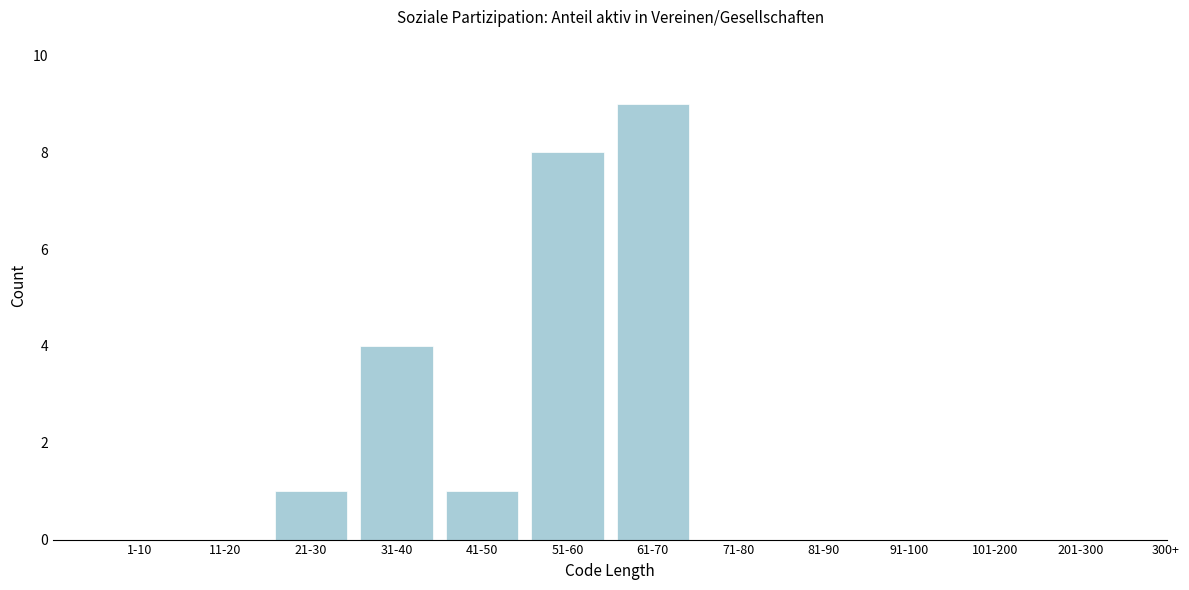

Reading right to left, list all the values displayed in this chart.

201-300=0	101-200=0	91-100=0	81-90=0	71-80=0	61-70=9	51-60=8	41-50=1	31-40=4	21-30=1	11-20=0	1-10=0